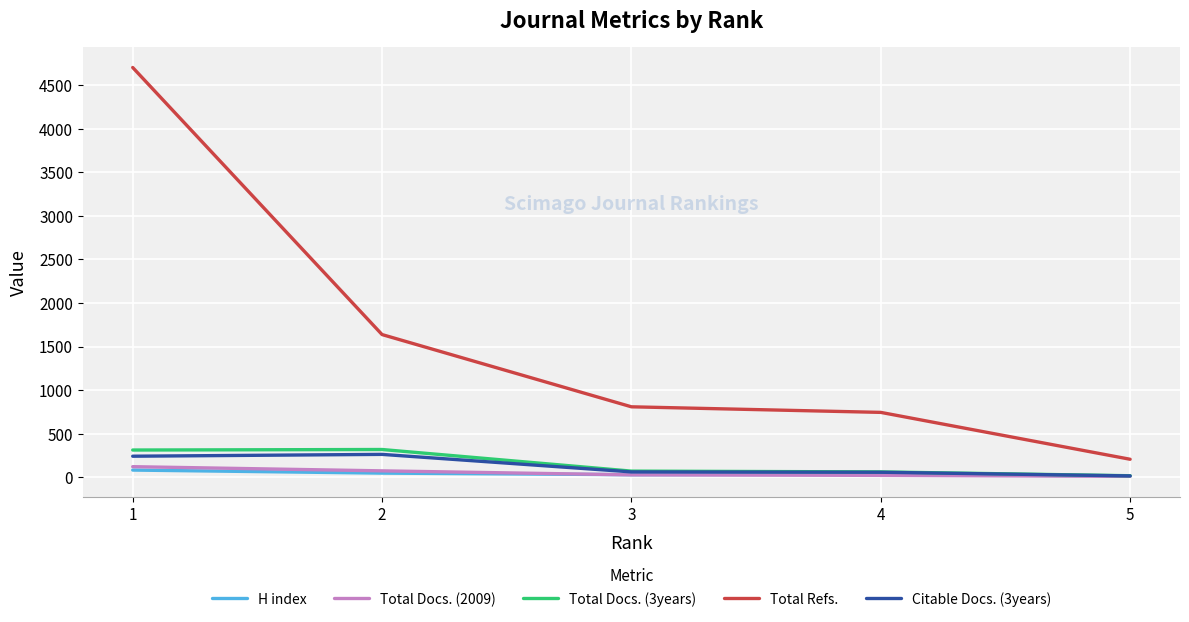

Between 2 and 3, which series saw the biggest shift?

Total Refs.